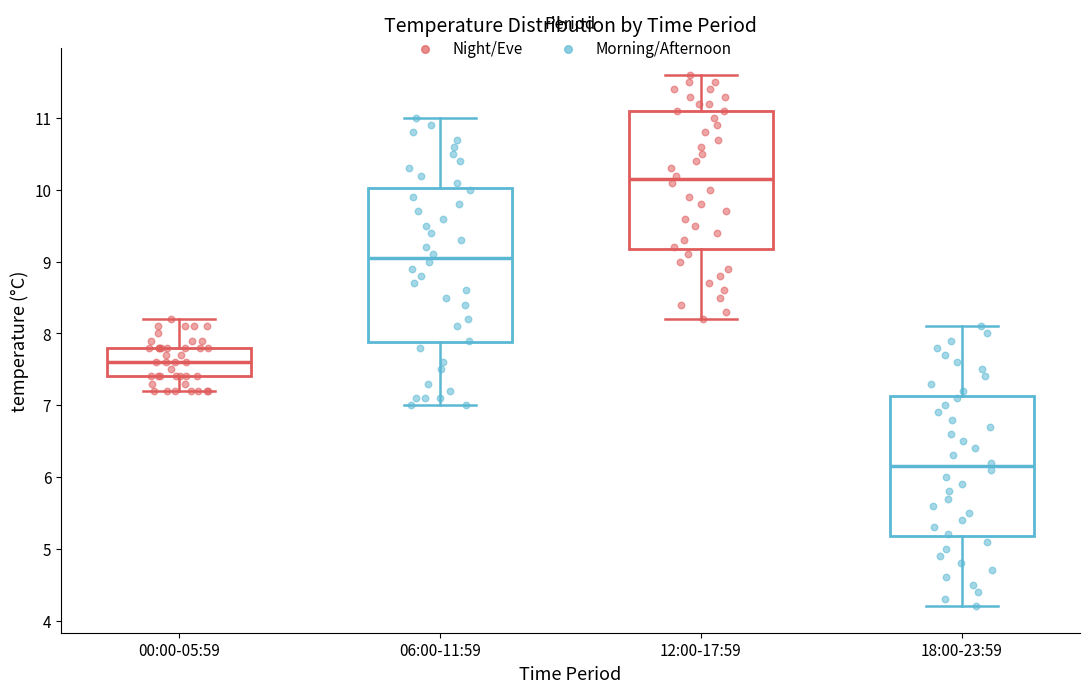

Where does the lower whisker of the box for 18:00-23:59 end on the y-axis? The values are not printed on the chart, so give them approximately, as read against the axis.

4.2